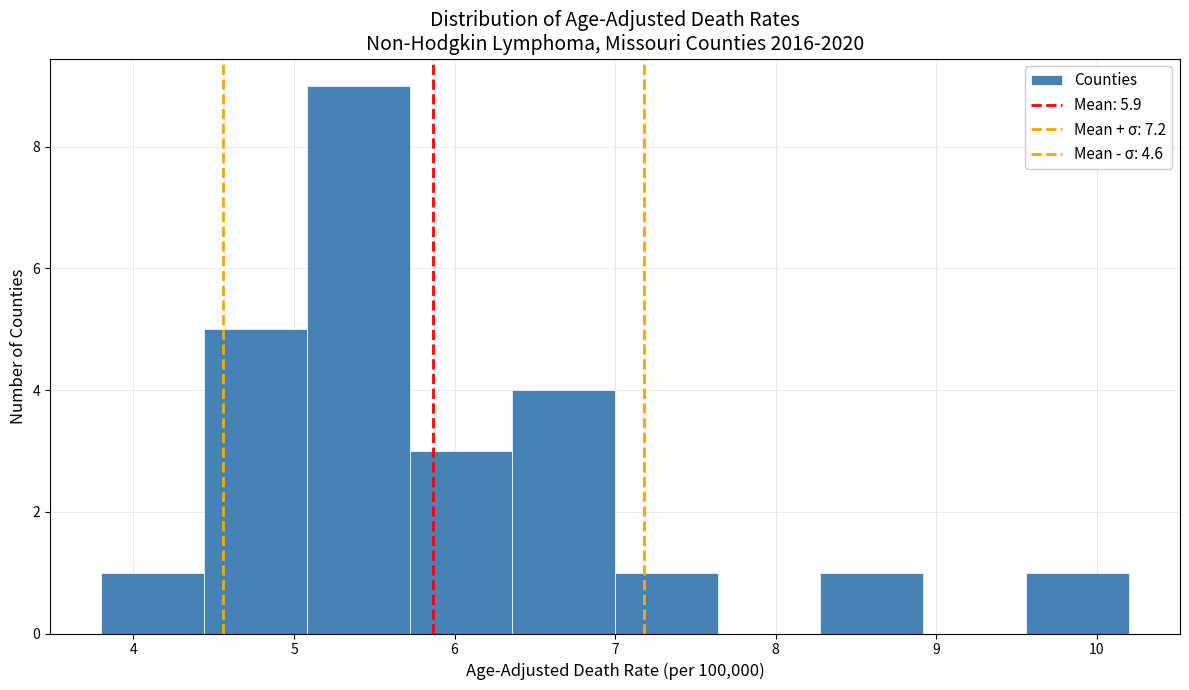

Reading left to right, transcribe this chart: for each bar, give the range it covers on the x-axis and its height. Neither the bar edges nor the heights are printed on the chart, so give them approximately, as read against the axes.

3.80 to 4.44: 1
4.44 to 5.08: 5
5.08 to 5.72: 9
5.72 to 6.36: 3
6.36 to 7.00: 4
7.00 to 7.64: 1
7.64 to 8.28: 0
8.28 to 8.92: 1
8.92 to 9.56: 0
9.56 to 10.20: 1